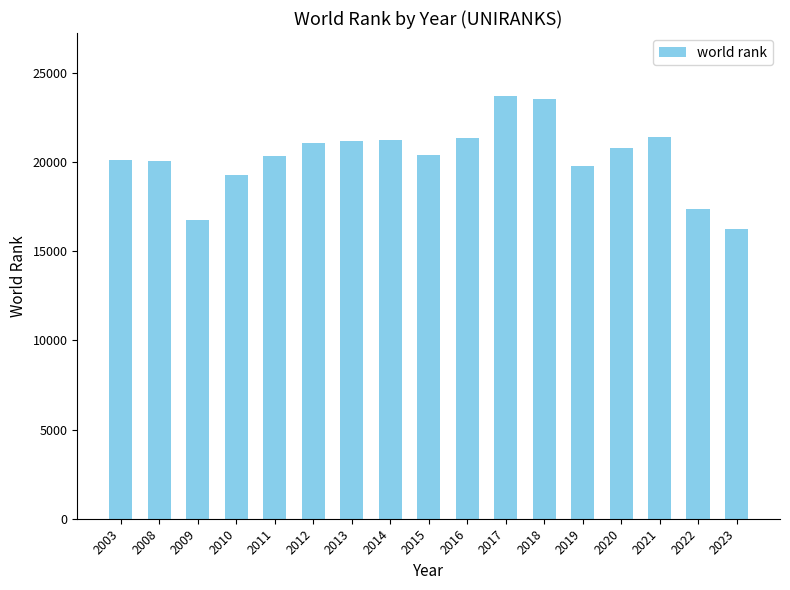

What value does the data have at 2022, to the nearest 100?

17300